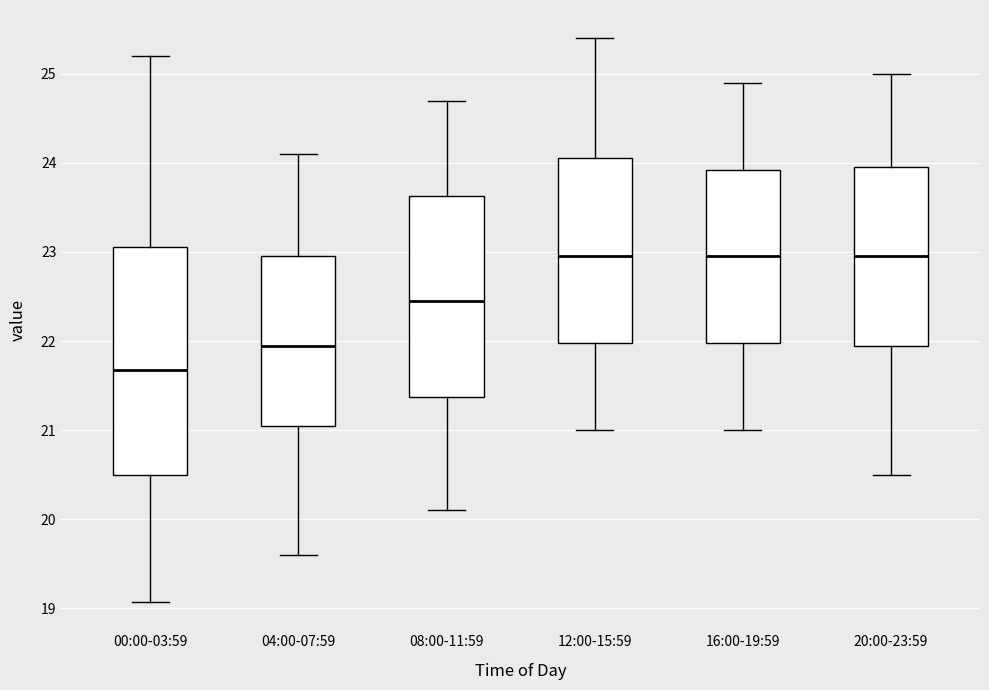

Where does the lower whisker of the box for 00:00-03:59 end on the y-axis? The values are not printed on the chart, so give them approximately, as read against the axis.

19.1